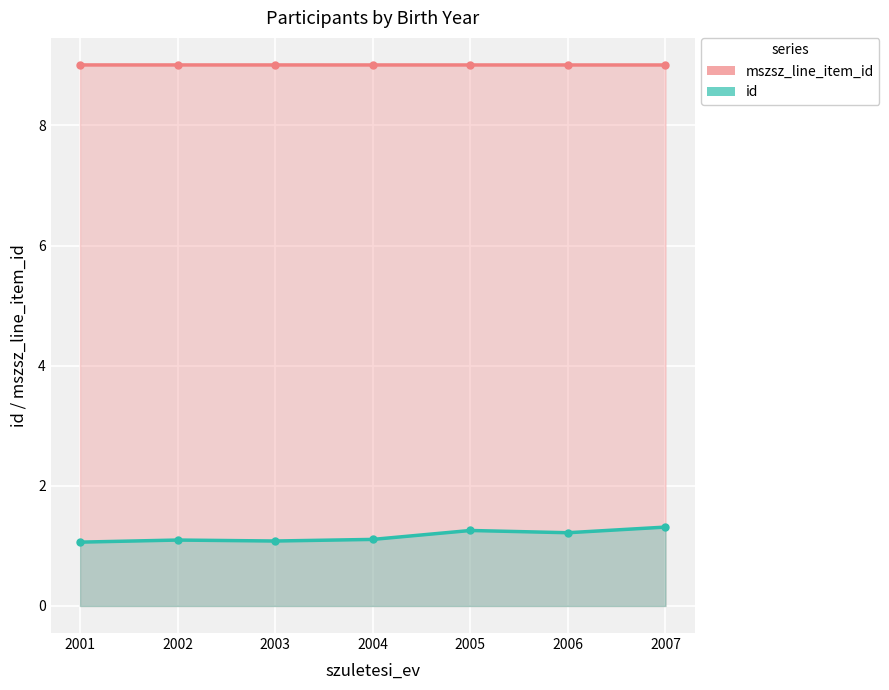

What are all the series names shown in the legend?

mszsz_line_item_id, id